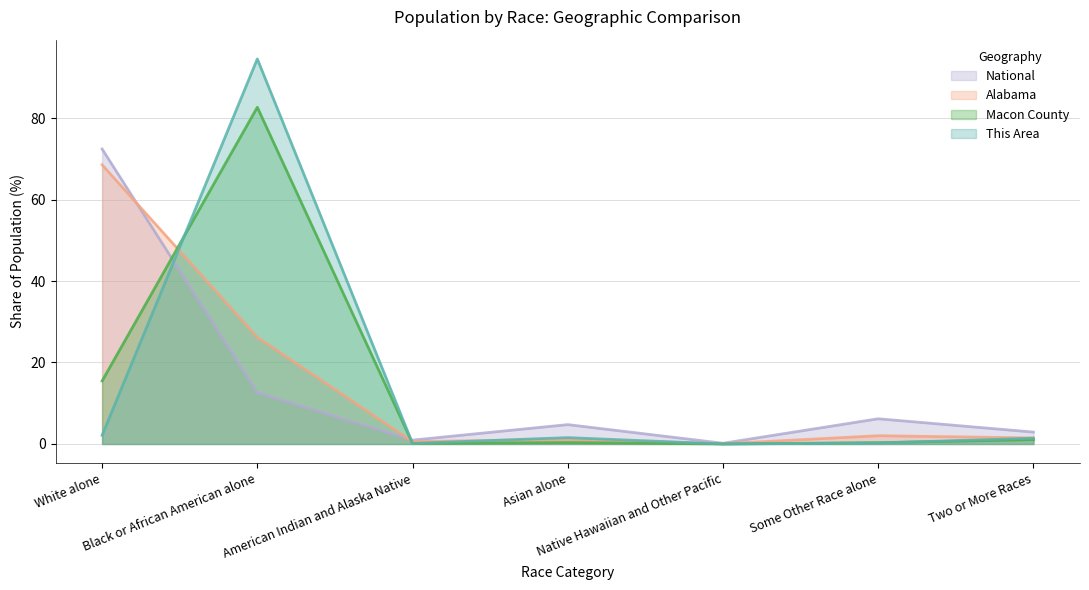

How many interior local valleys does the Alabama series have?

2